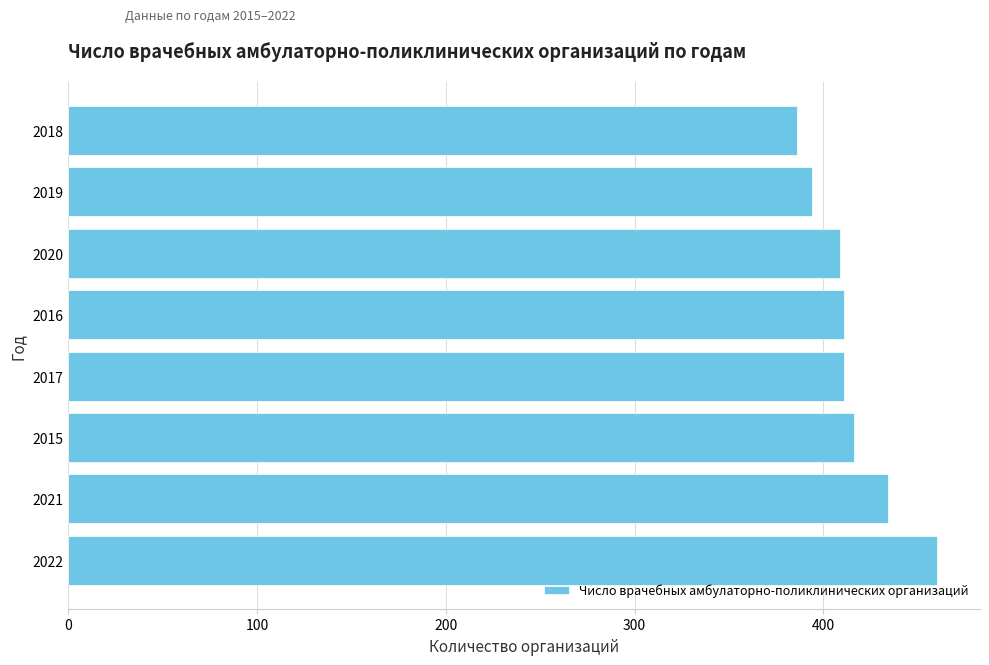

How many bars are there in total?

8